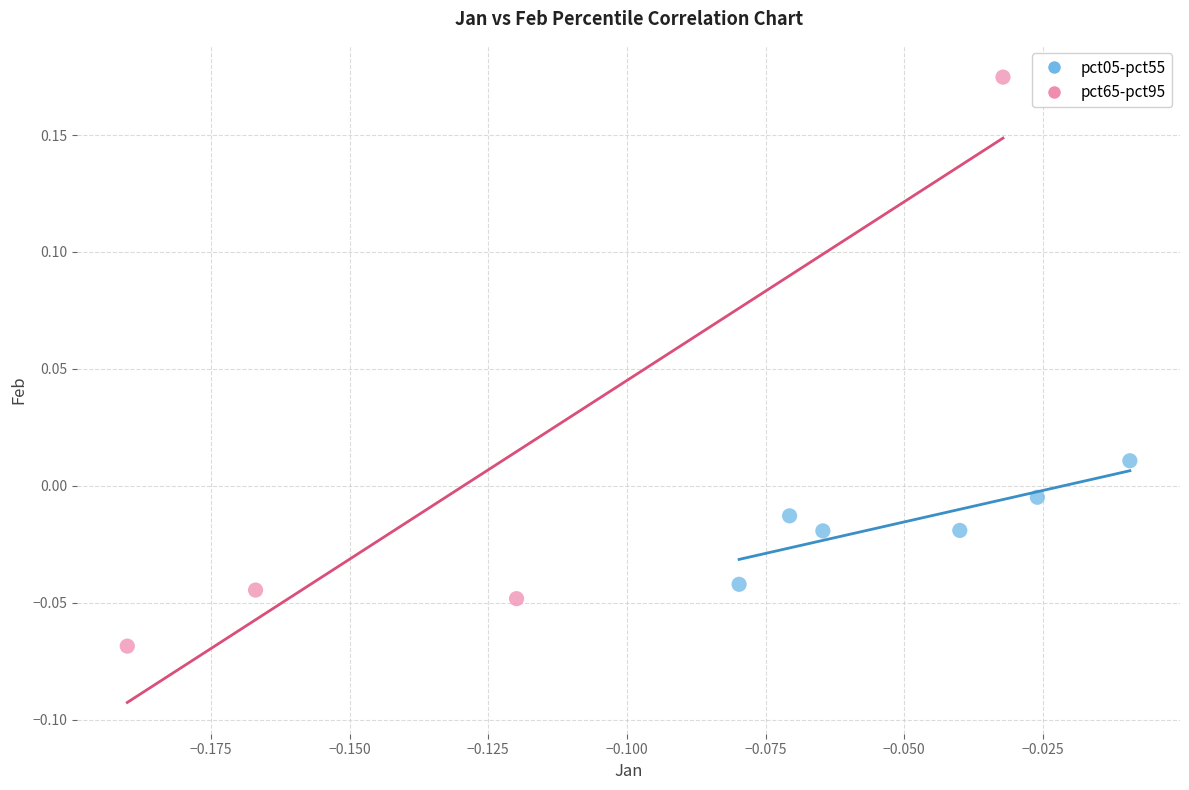

Which series contains the lowest Y value?

pct65-pct95